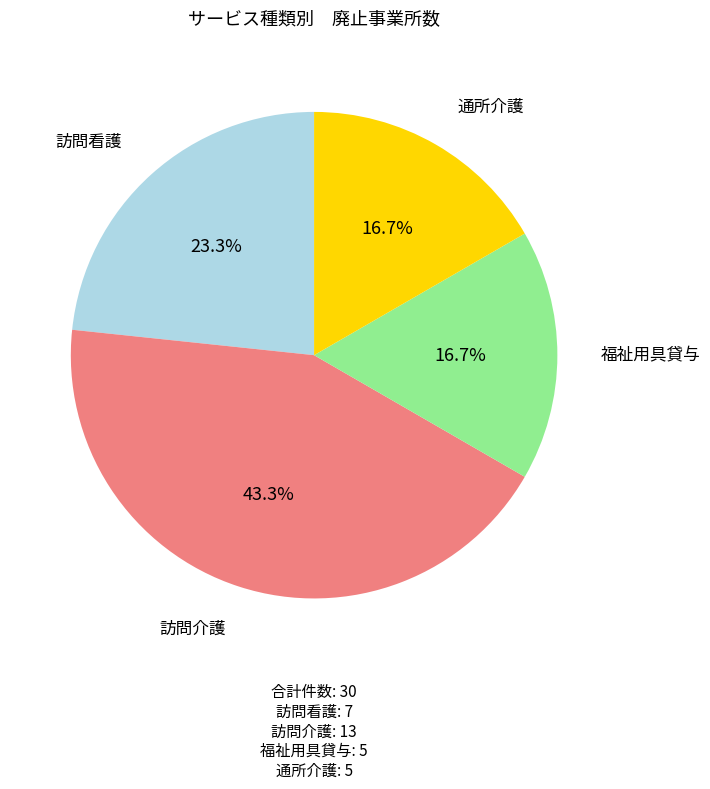

What percentage is the 訪問介護 slice, to the nearest percent?

43%